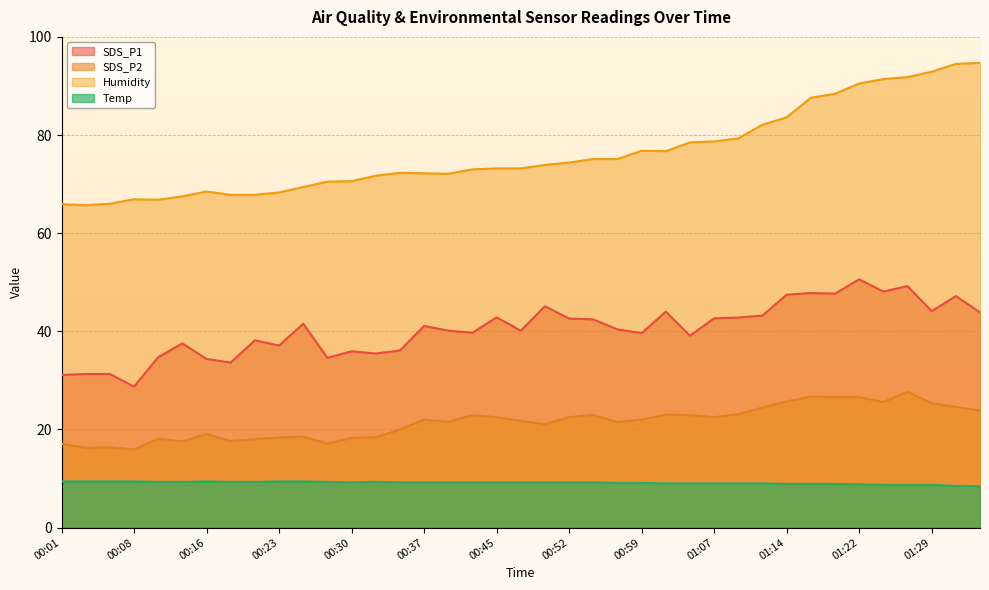

What is the difference between the maximum and minimum values in the Humidity series?

29.0